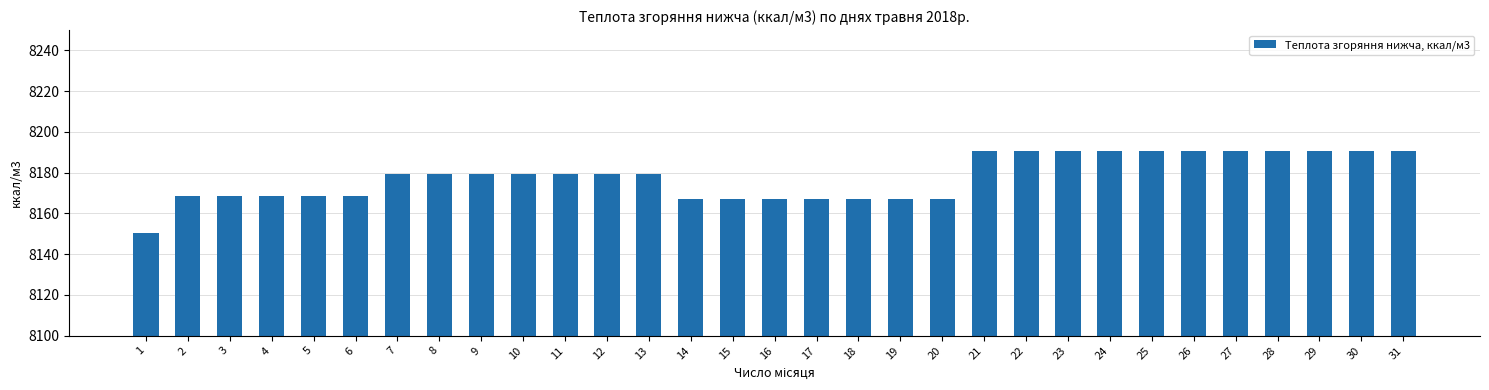

What is the minimum value shown in the chart?

8150.4